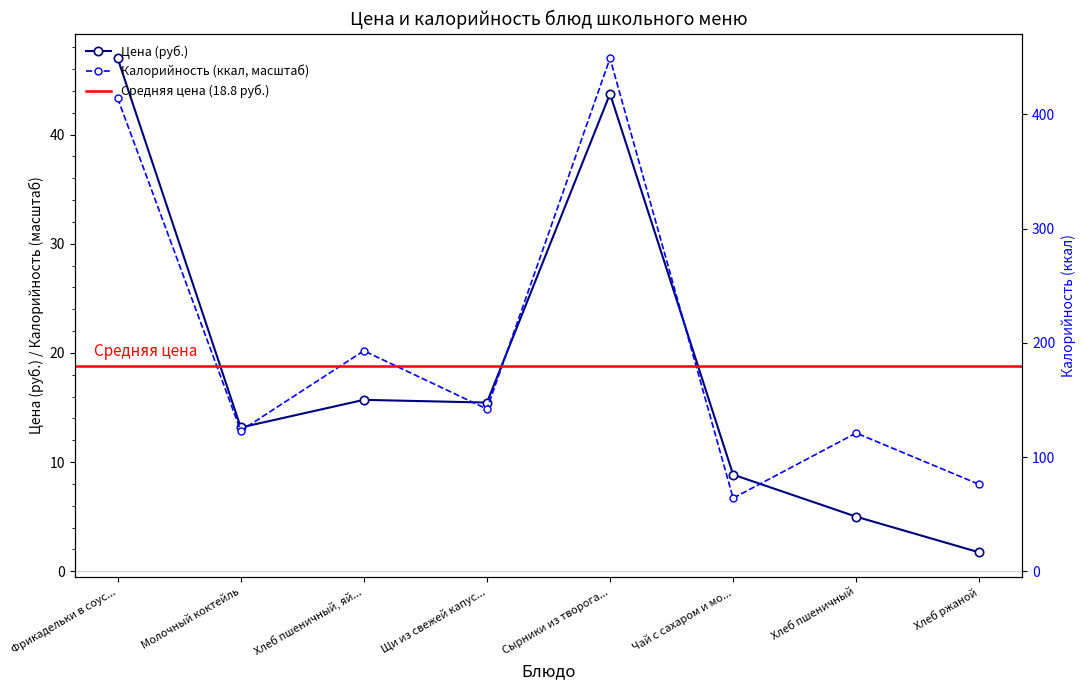

How many interior local valleys does the Цена (руб.) series have?

2